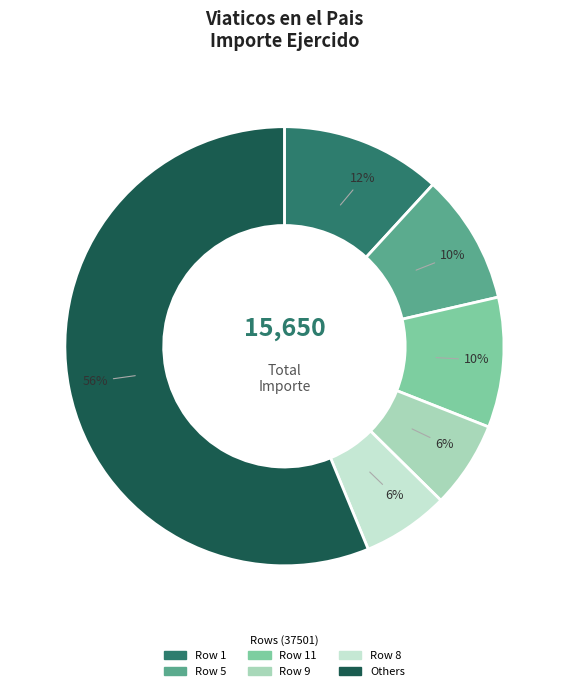

Is it true that Row 1 is 2% of the pie?

False